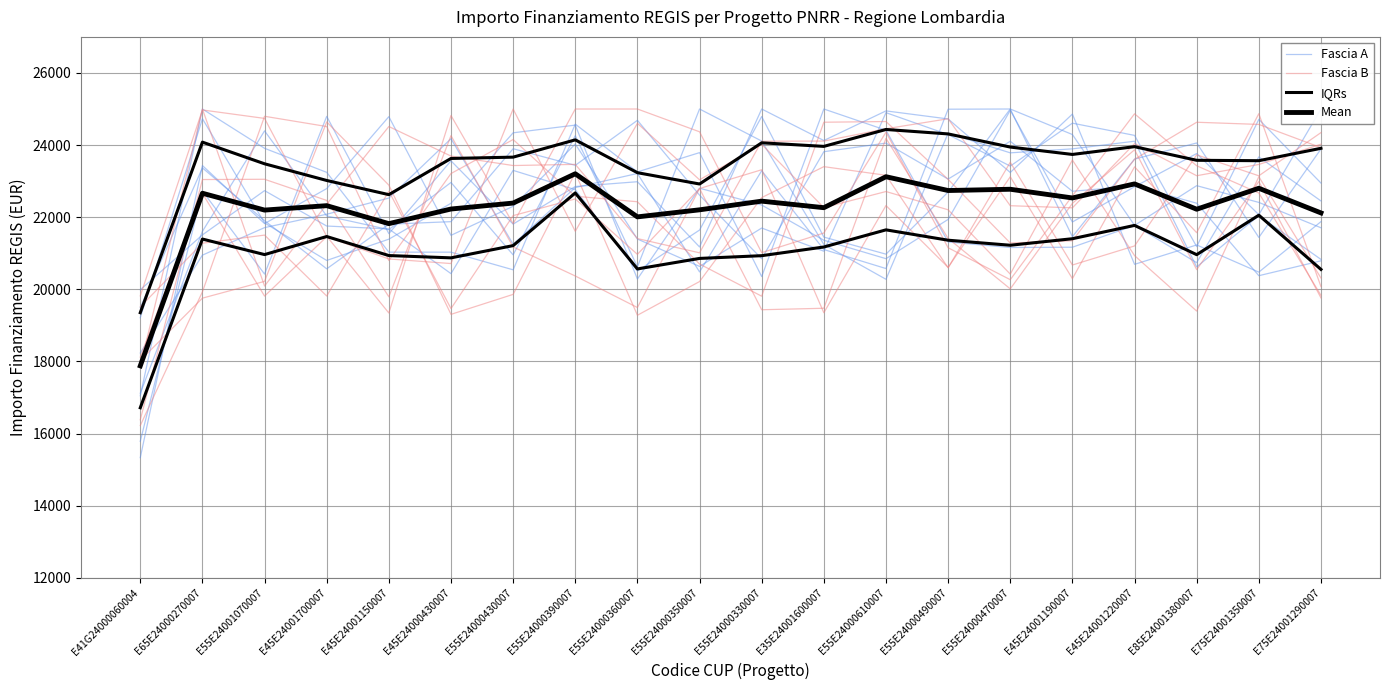

At which label does IQRs reach its peak?

E55E24000390007